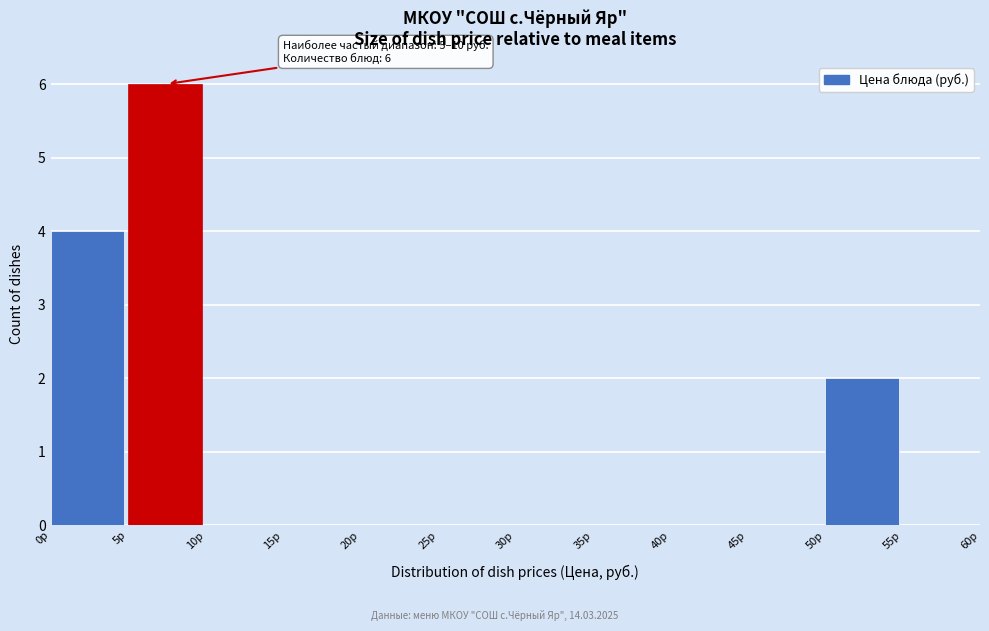

Which range on the x-axis has the tallest bar?

5 to 10